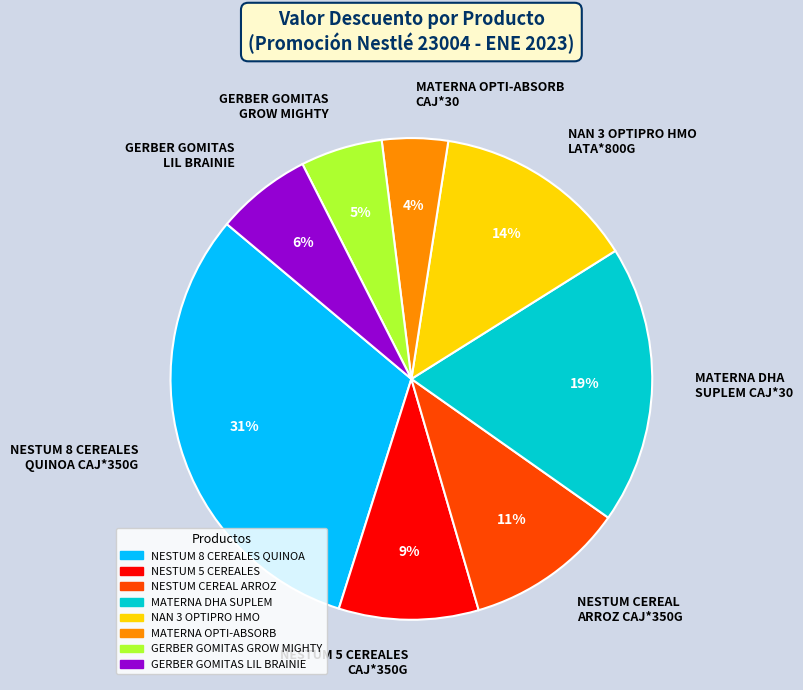

Is there a majority slice in this chart?

No